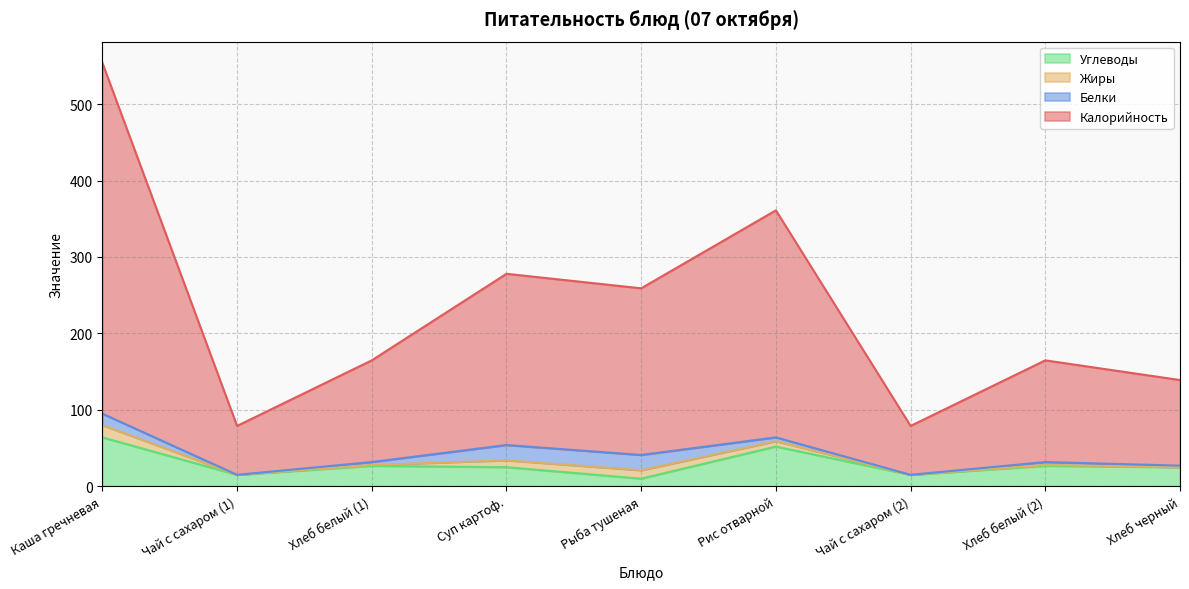

At which category is the sum across all series the highest?

Каша гречневая